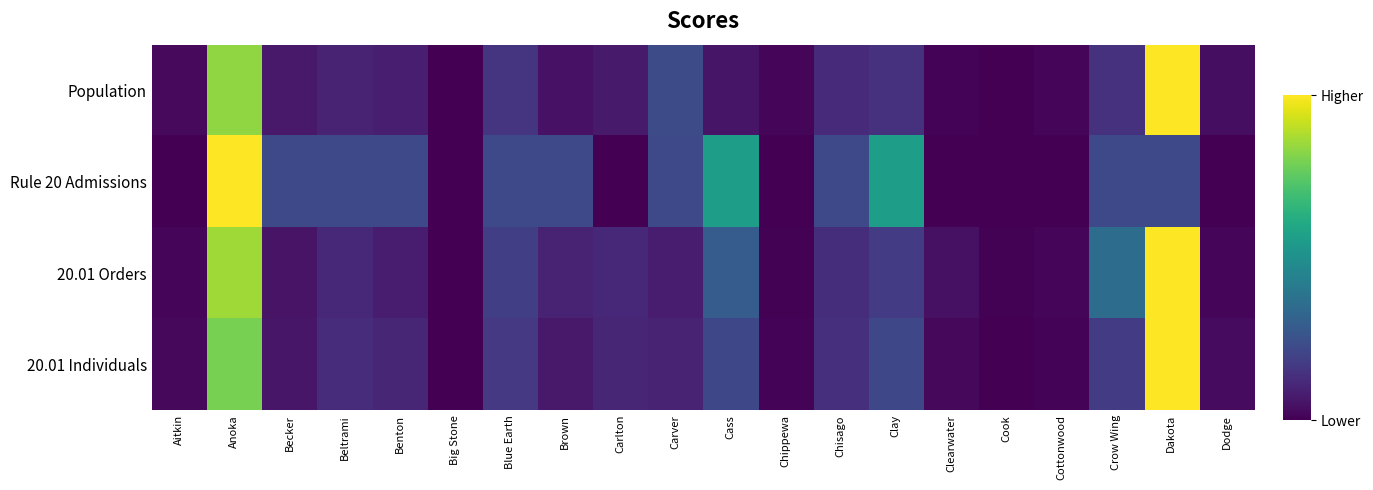

At which category does the chart reach its peak across all series?

Dakota